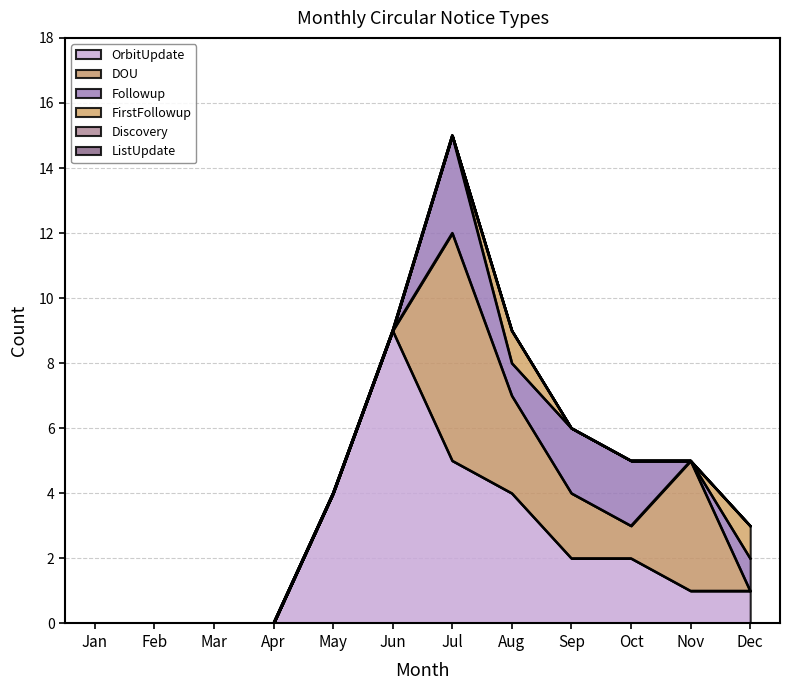

Which label corresponds to the smallest value in the chart?

Jan